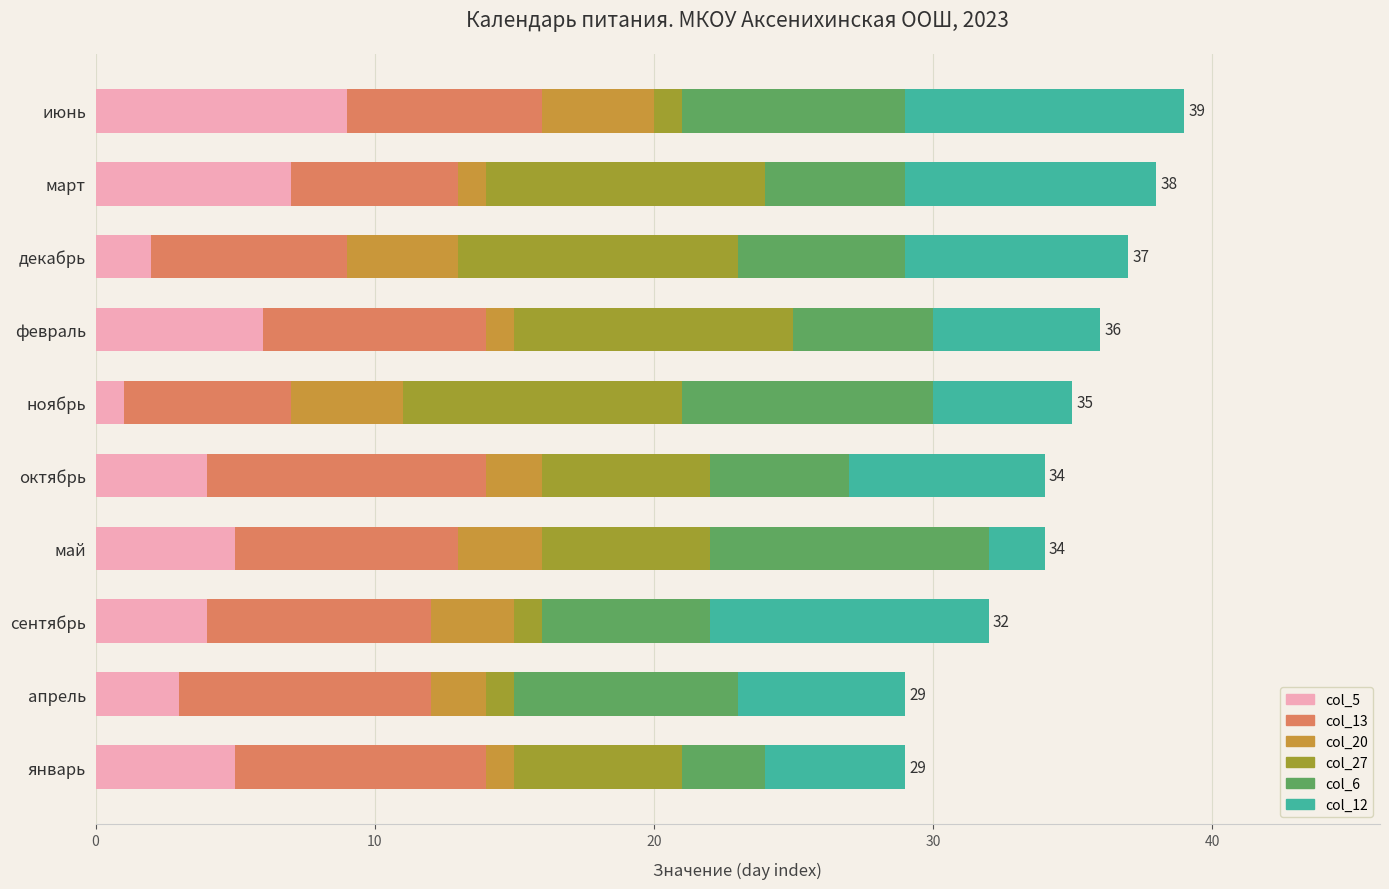

Which category has the highest value in the col_5 series?

июнь